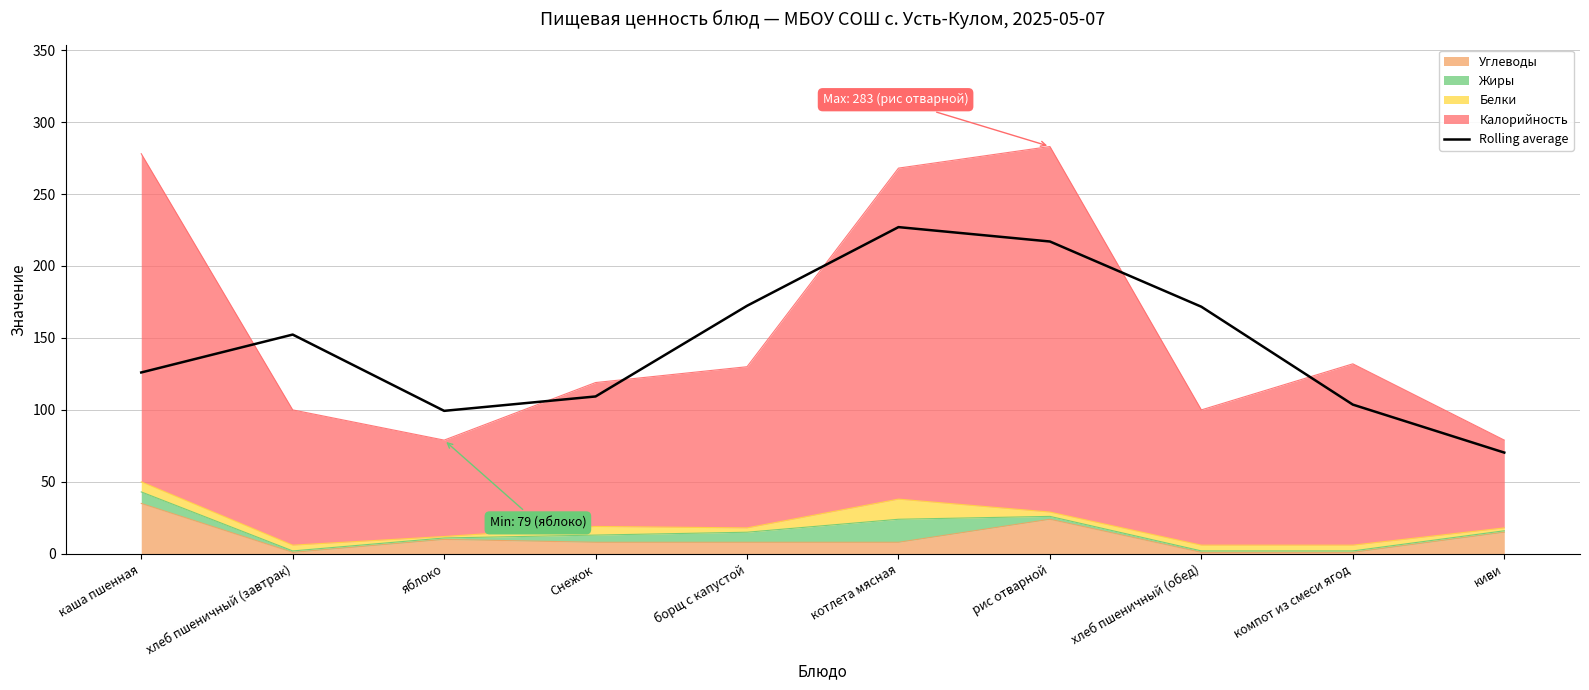

What is the difference between the second highest and minimum values?

146.7